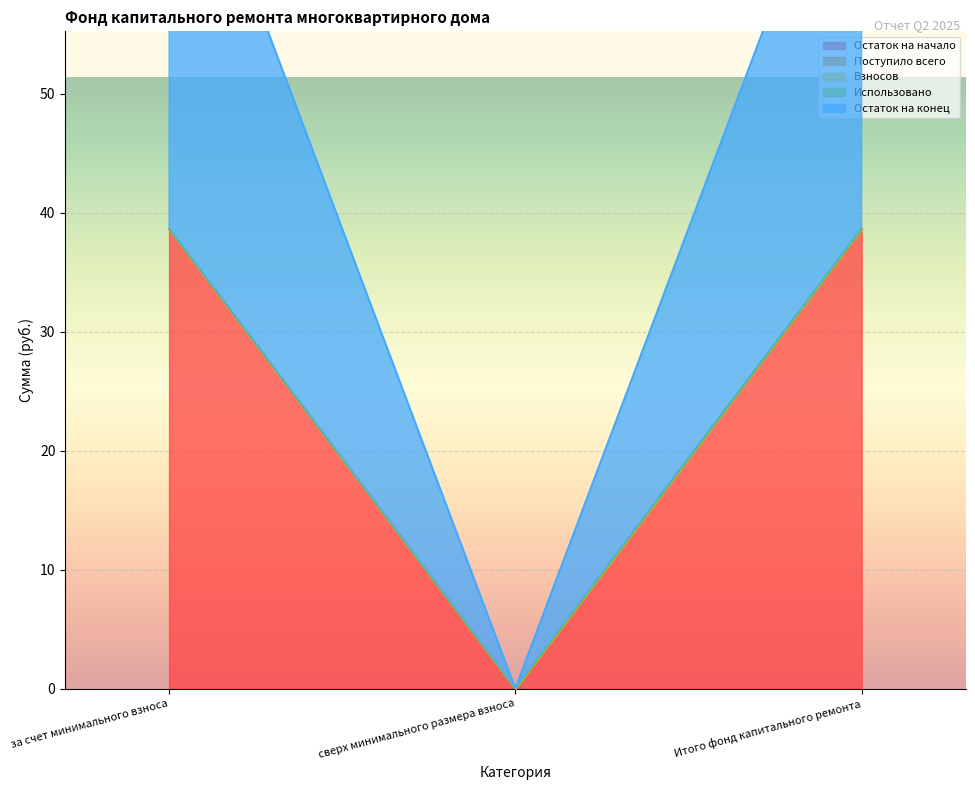

How many values in the Остаток на конец series are below 38?

1